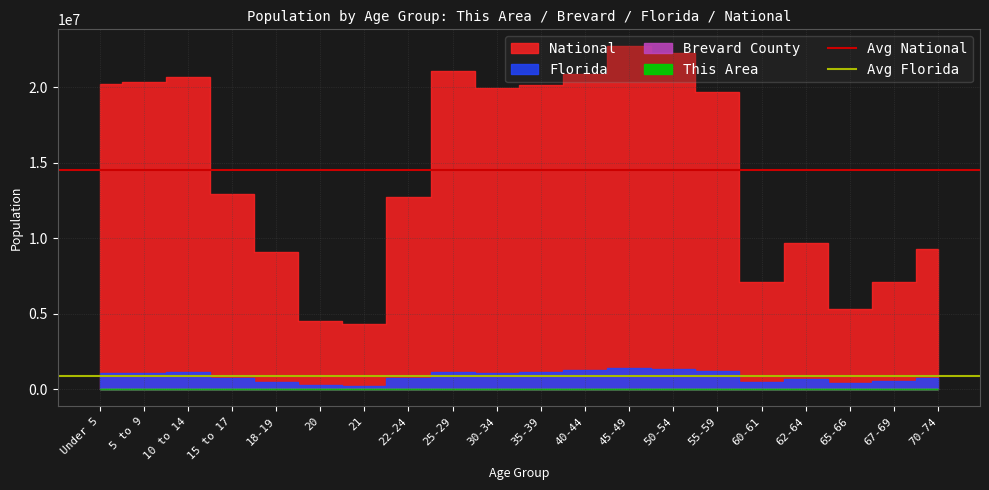

What is the sum of all Avg Florida values?

1726964.8